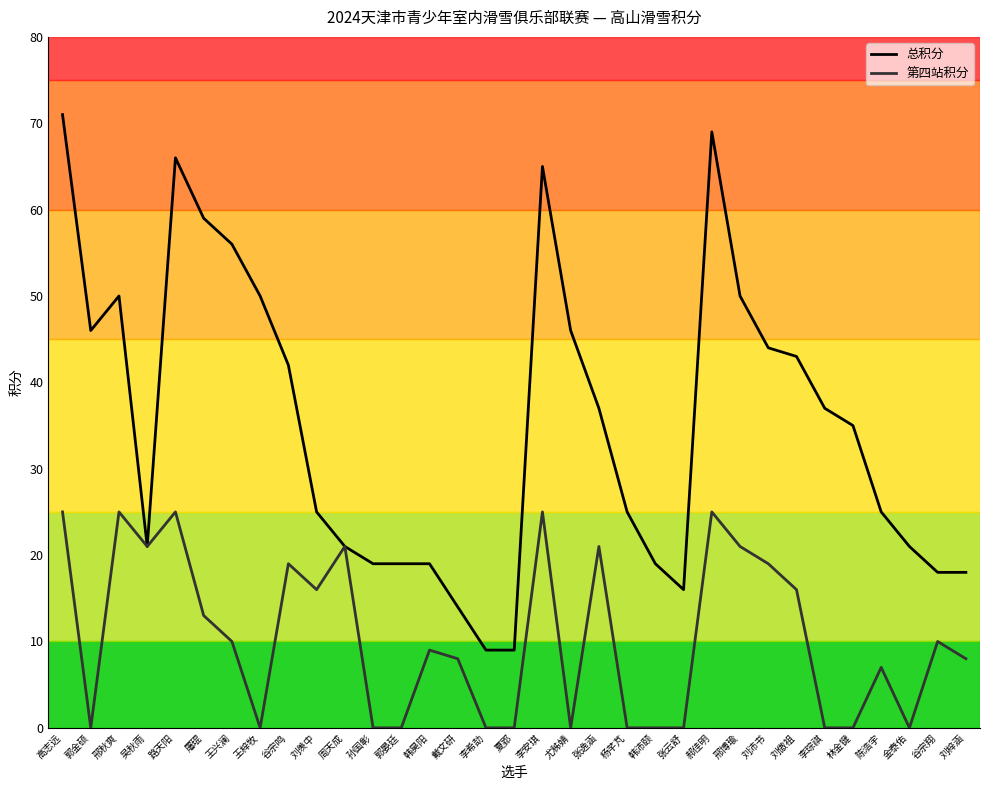

How many lines are shown in the chart?

2